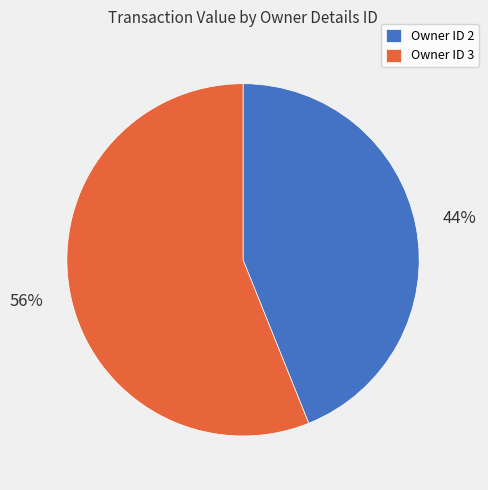

To the nearest percent, what percentage of the pie is Owner ID 2?

44%